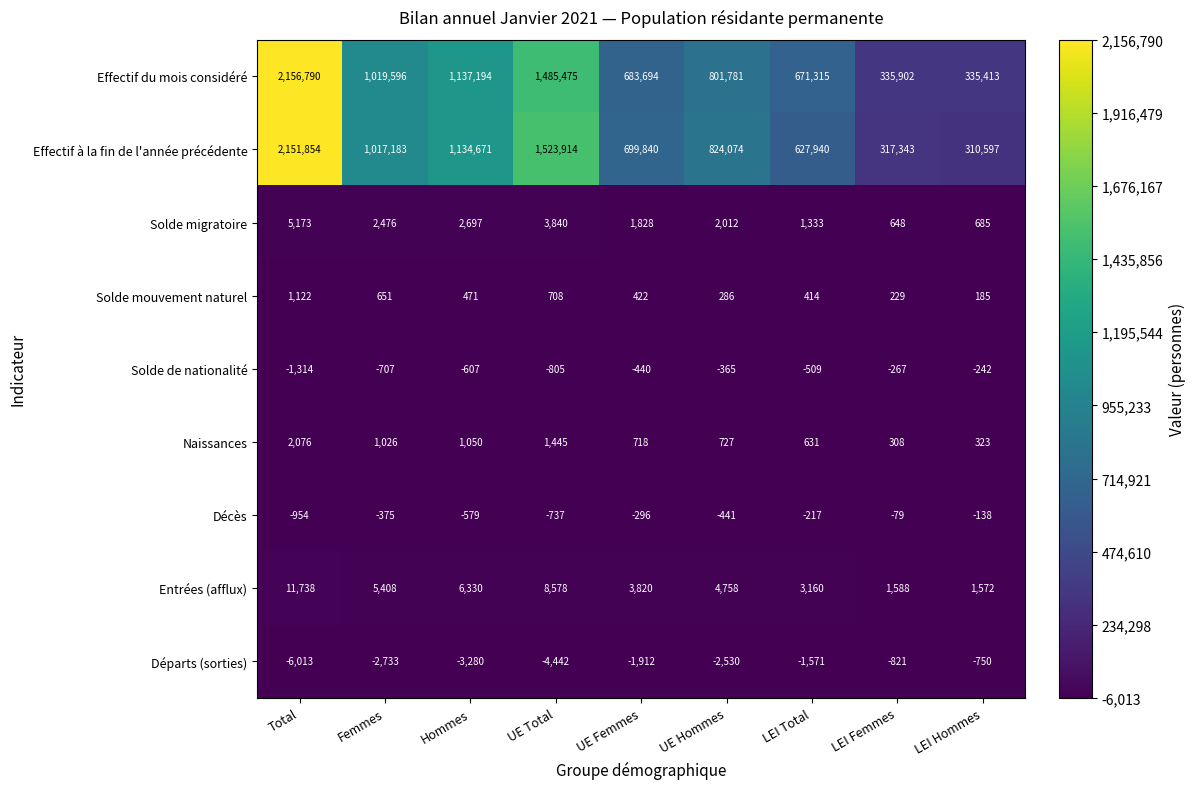

Which series has the largest range (max minus min)?

Effectif à la fin de l'année précédente